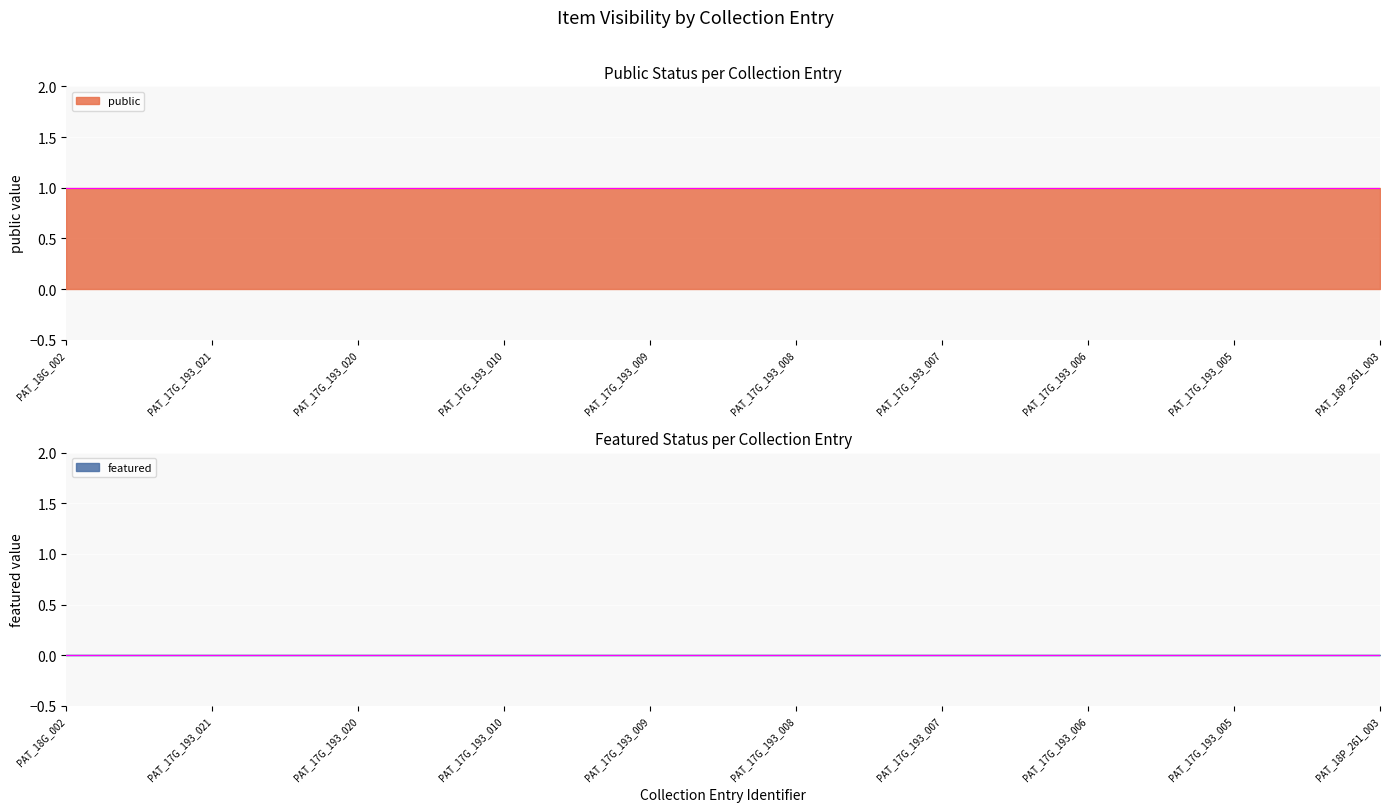

What is the total value across all series at PAT_18G_002?

1